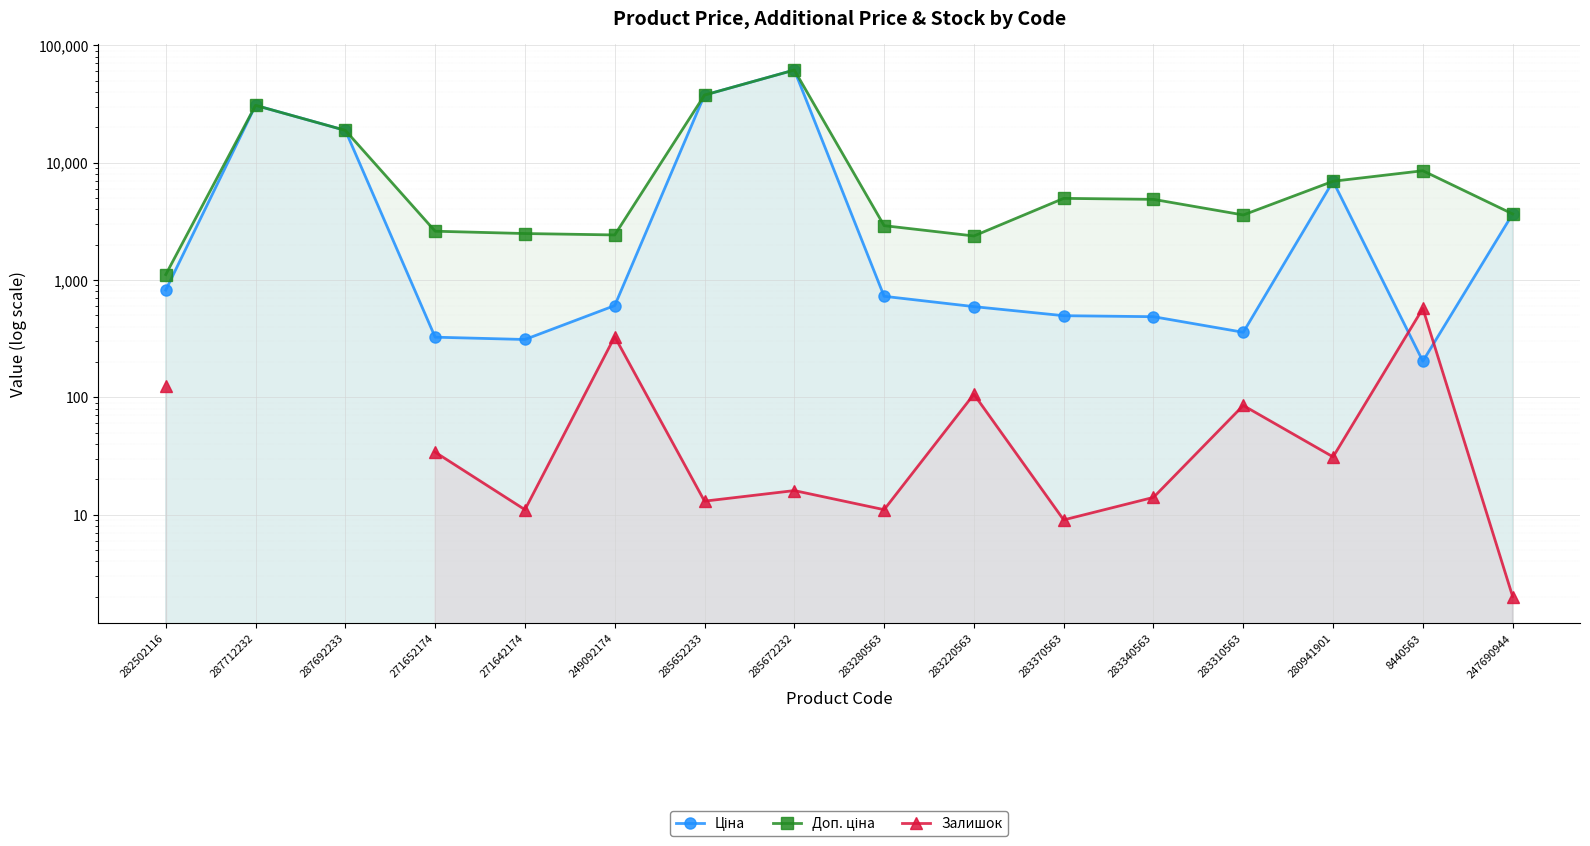

What is the label of the 7th point from the right?

283220563